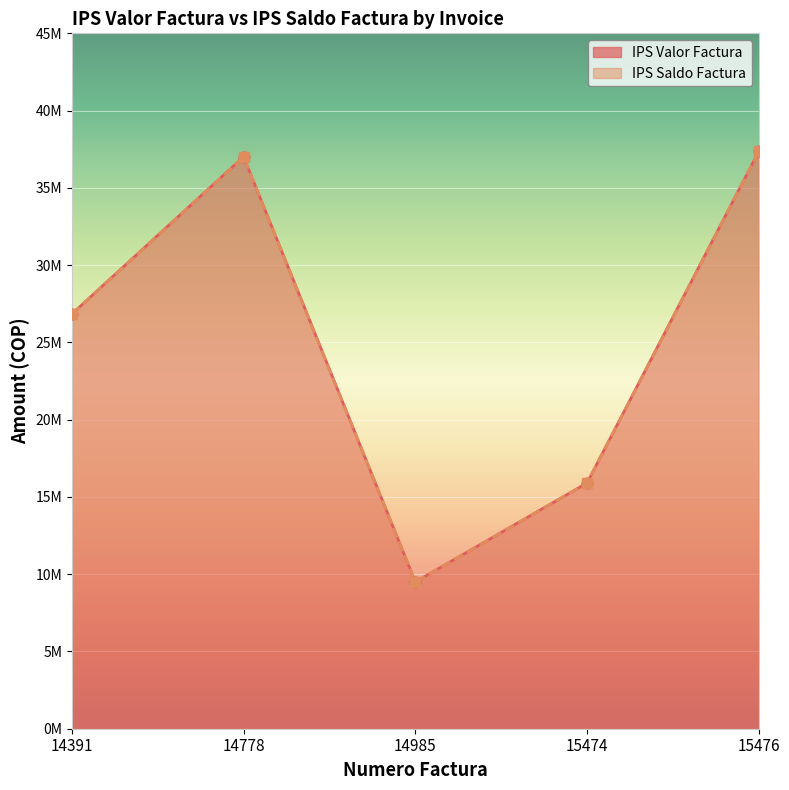

What are all the series names shown in the legend?

IPS Valor Factura, IPS Saldo Factura